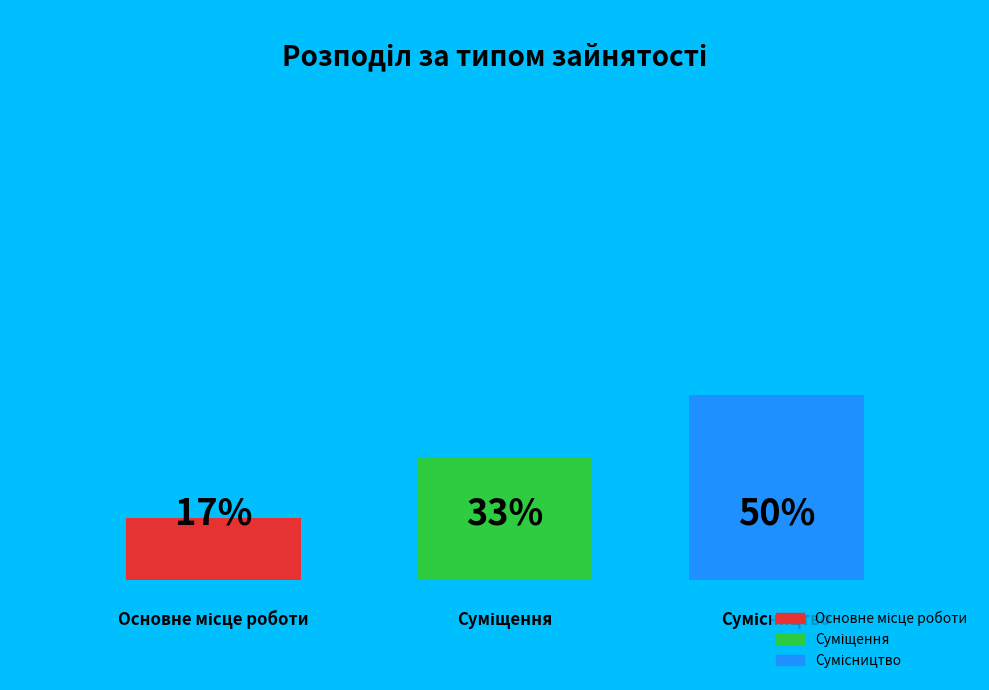

Is the sum of Суміщення and Сумісництво greater than half?

Yes